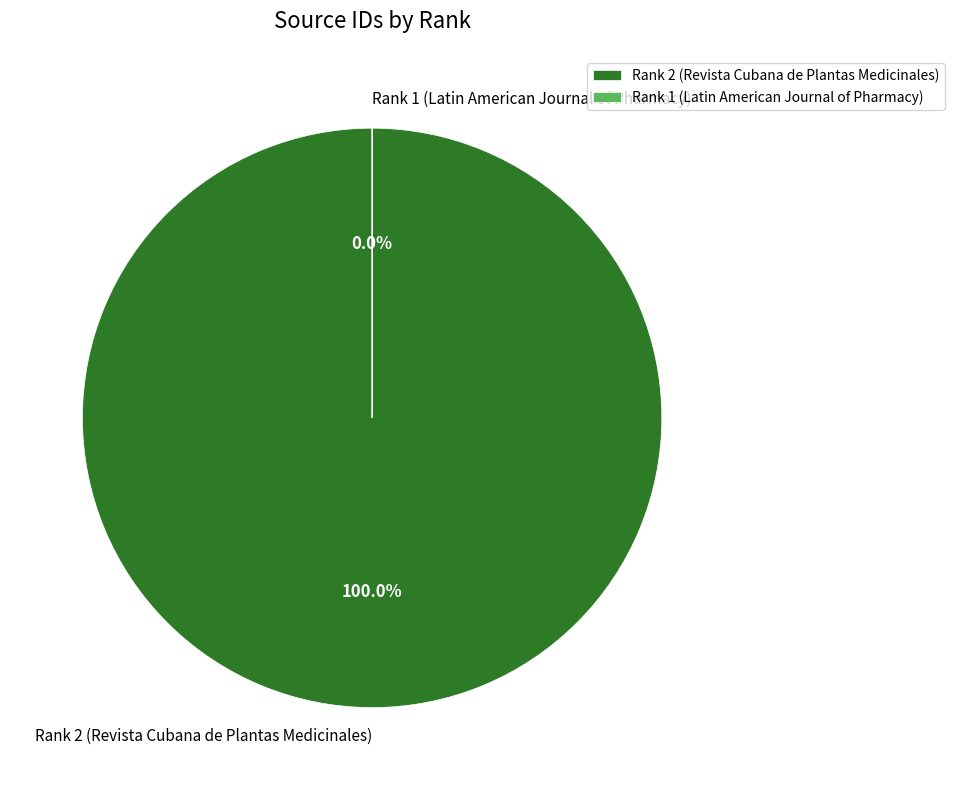

Which category has the biggest portion of the pie?

Rank 2 (Revista Cubana de Plantas Medicinales)